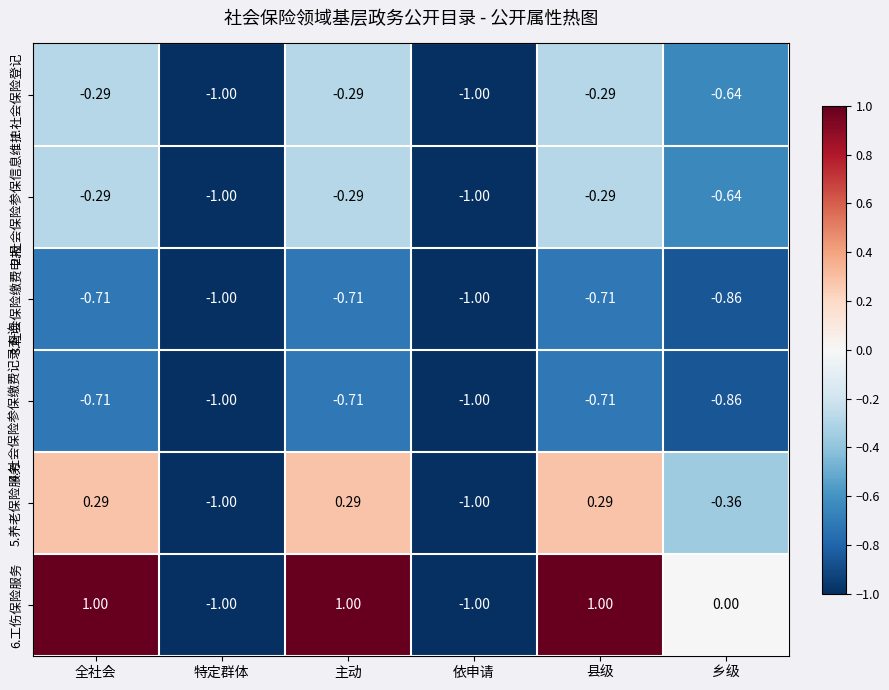

Where does the 5.养老保险服务 series first go above 0?

全社会